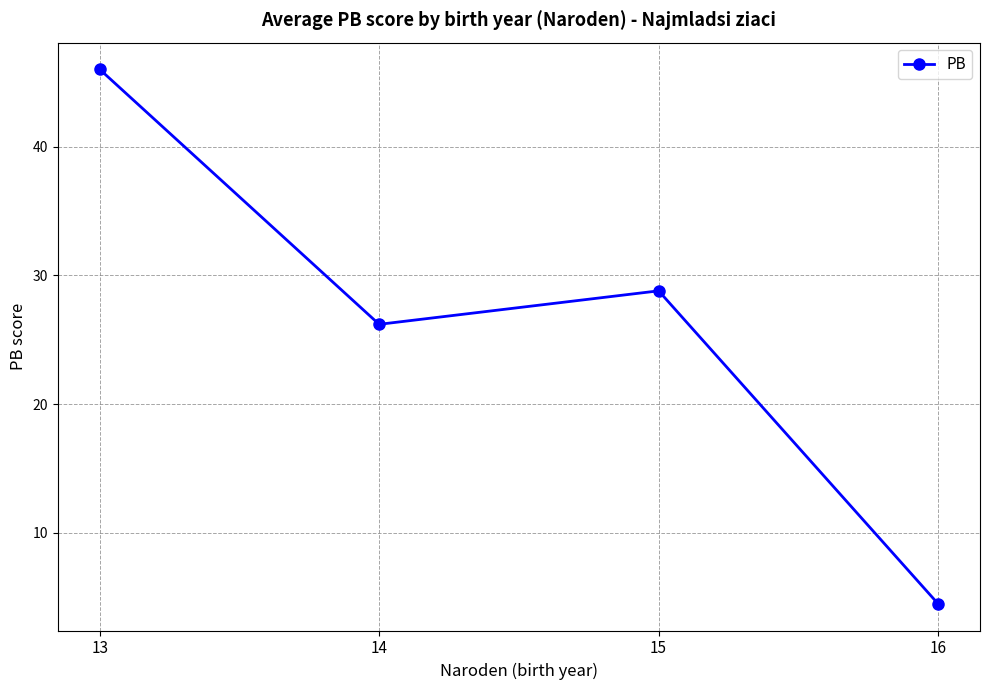

True or false: there are more than 0 points higher than both neighbors.

True